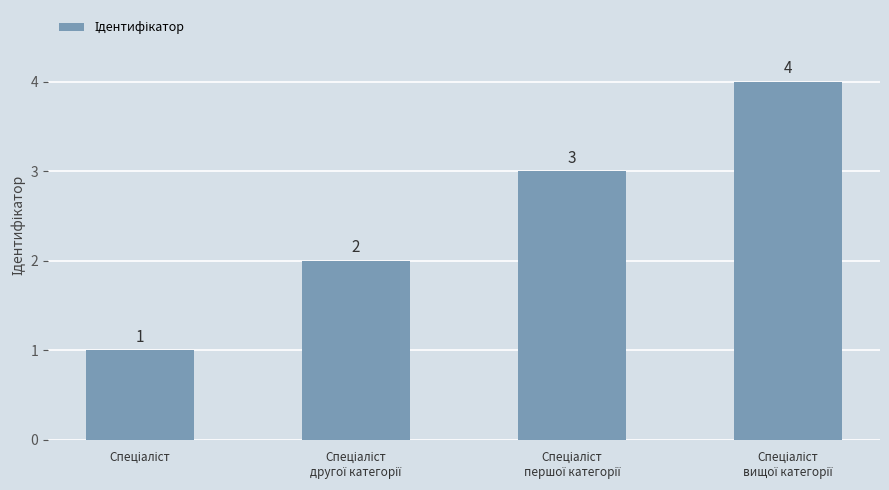

What is the value of the 1st bar from the left?

1